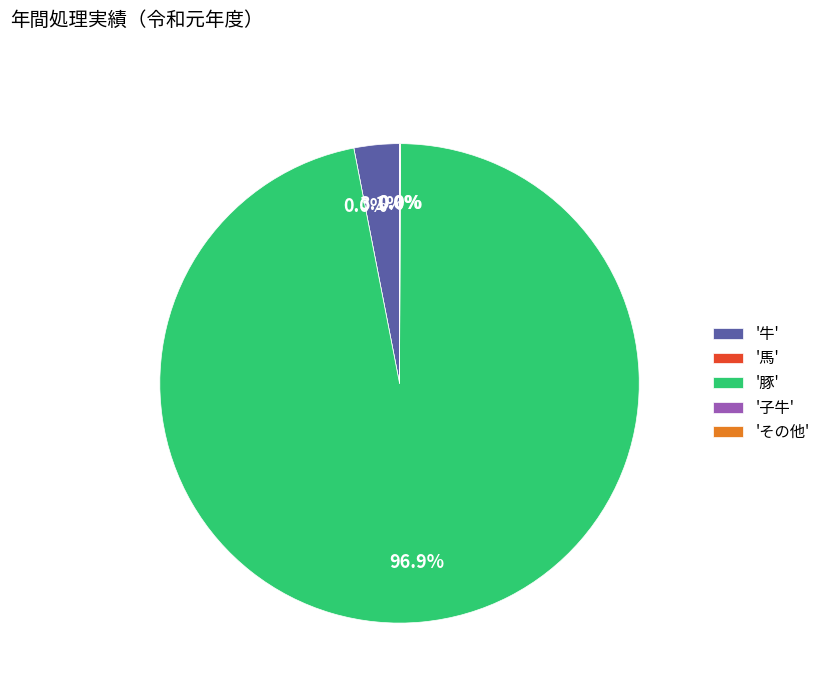

Which slice is the largest?

豚